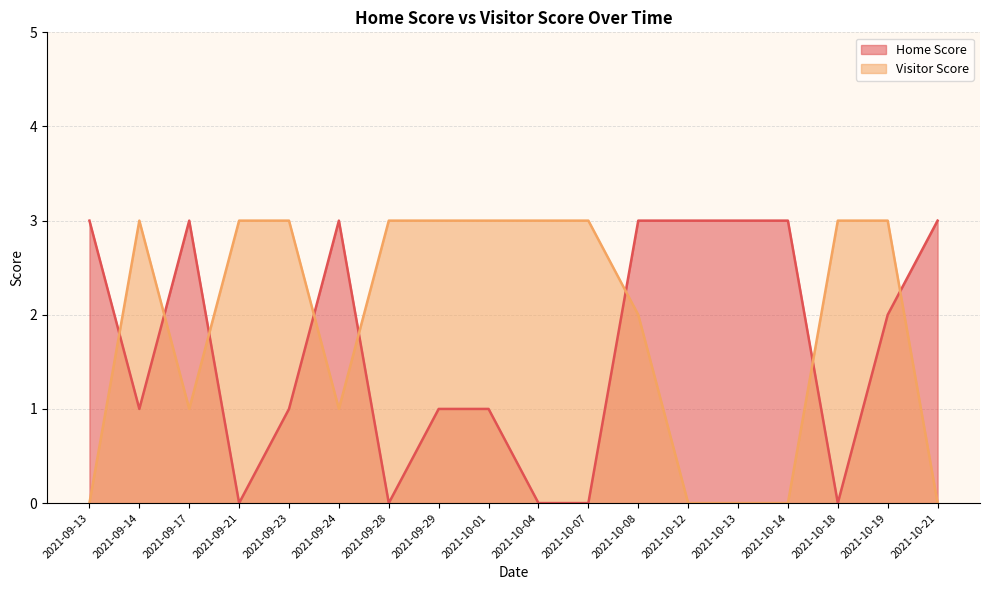

Which series has the largest total across all categories?

Visitor Score